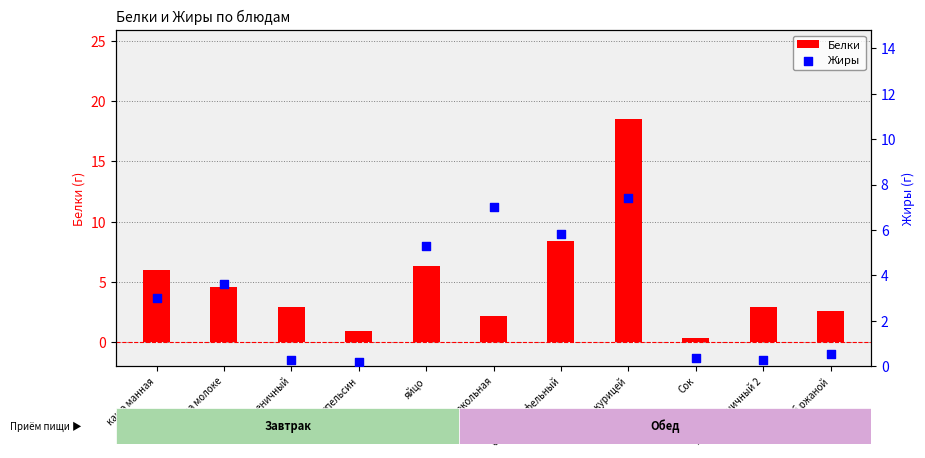

At which category is the sum across all series the highest?

Плов с курицей